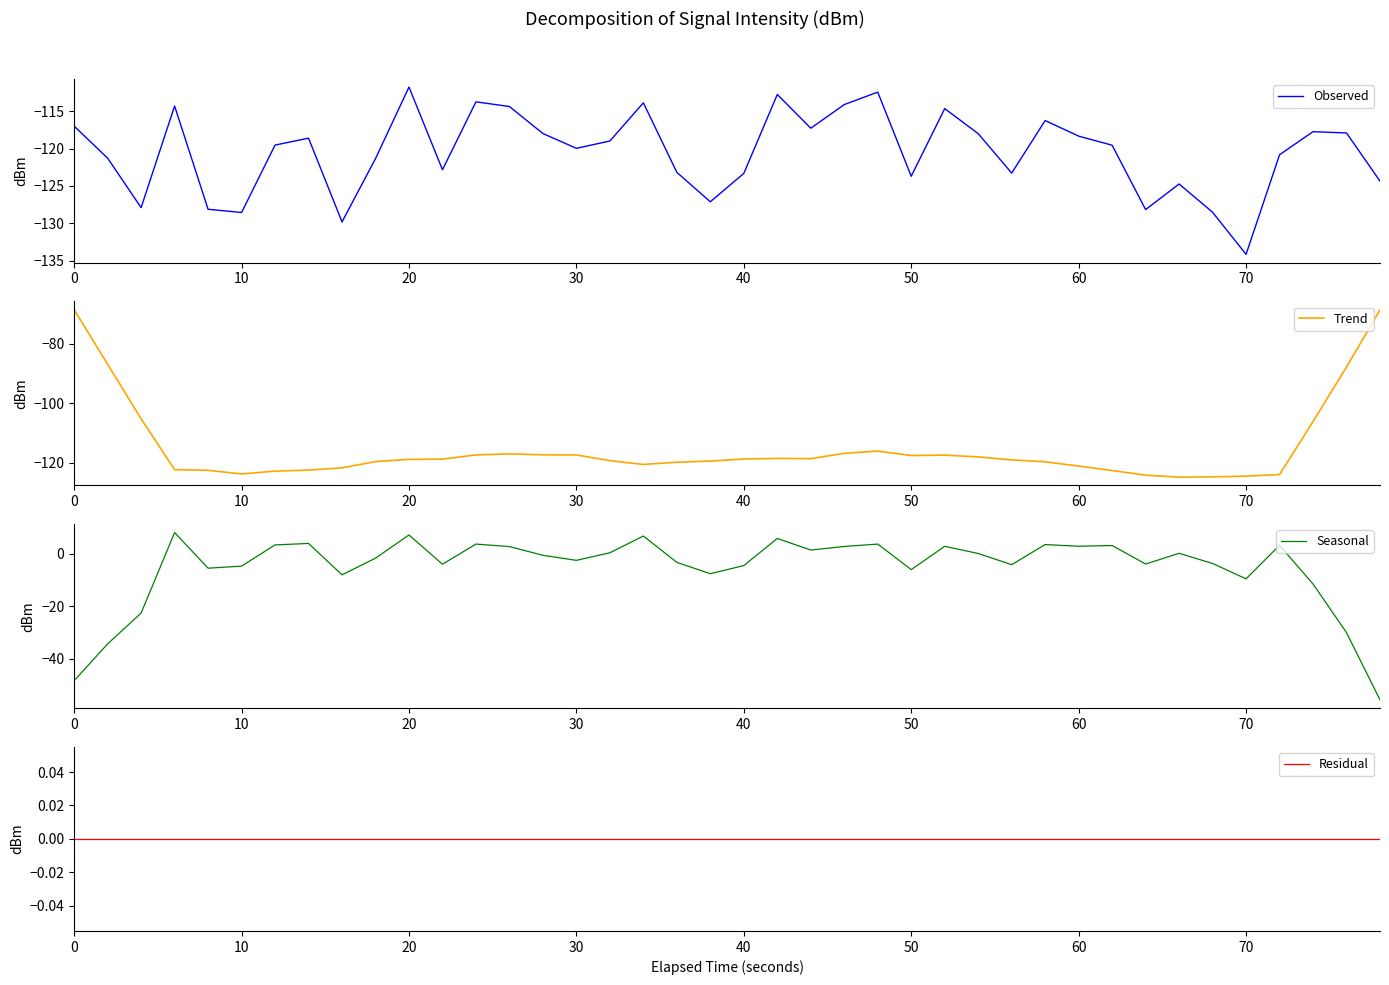

Which category has the highest value in the Observed series?

20